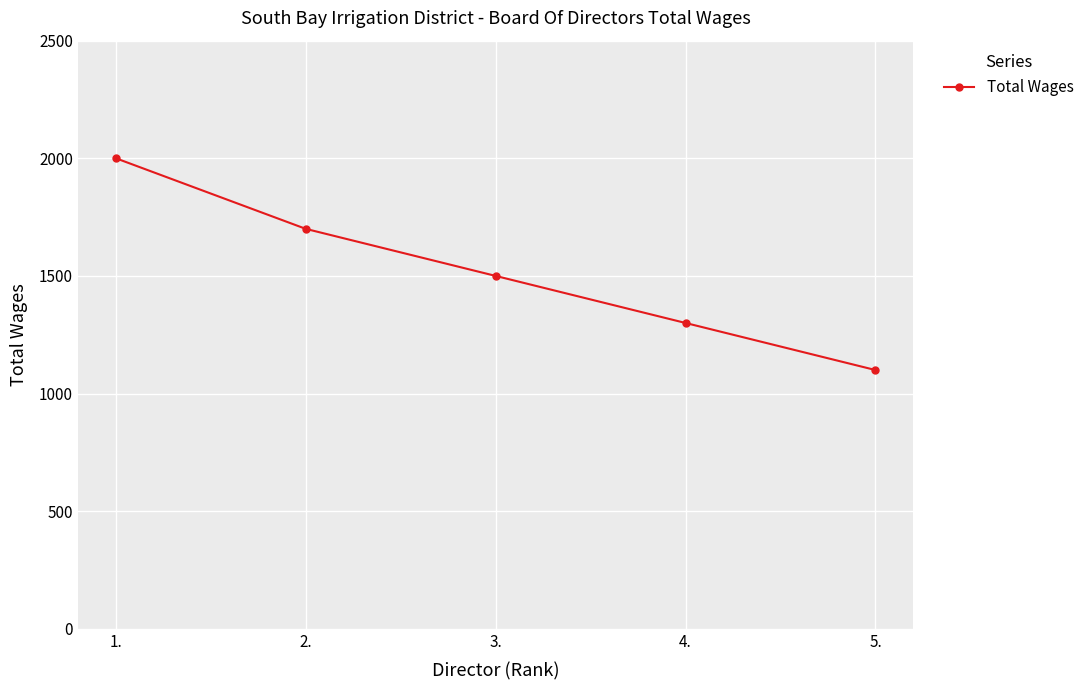

At which label does the data first exceed 1500?

1.